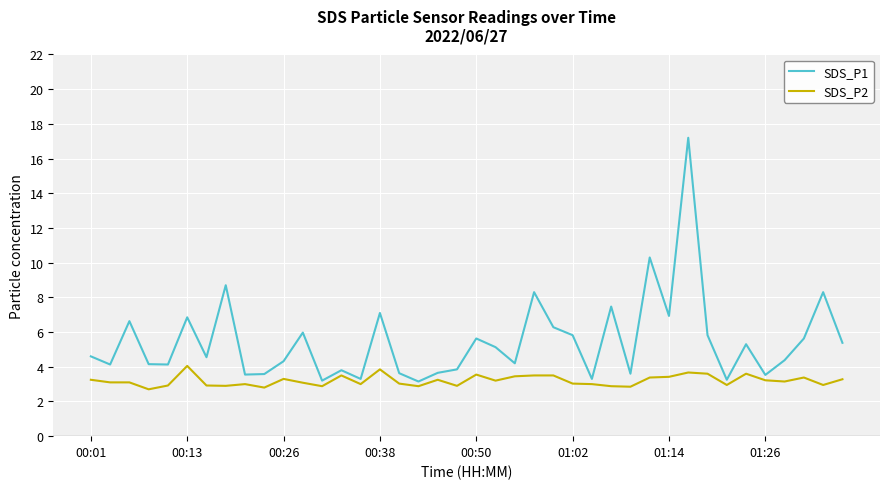

Which series has the largest total across all categories?

SDS_P1